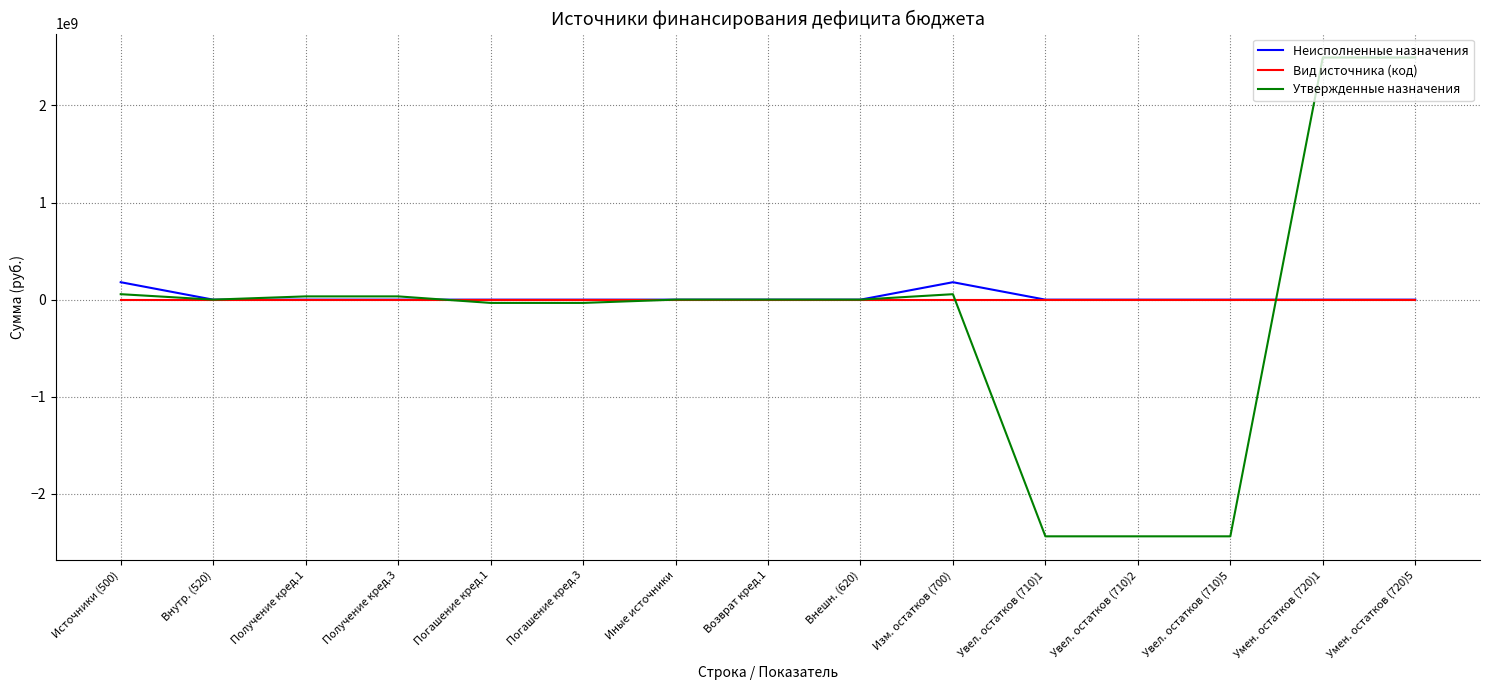

Which series has the largest range (max minus min)?

Утвержденные назначения